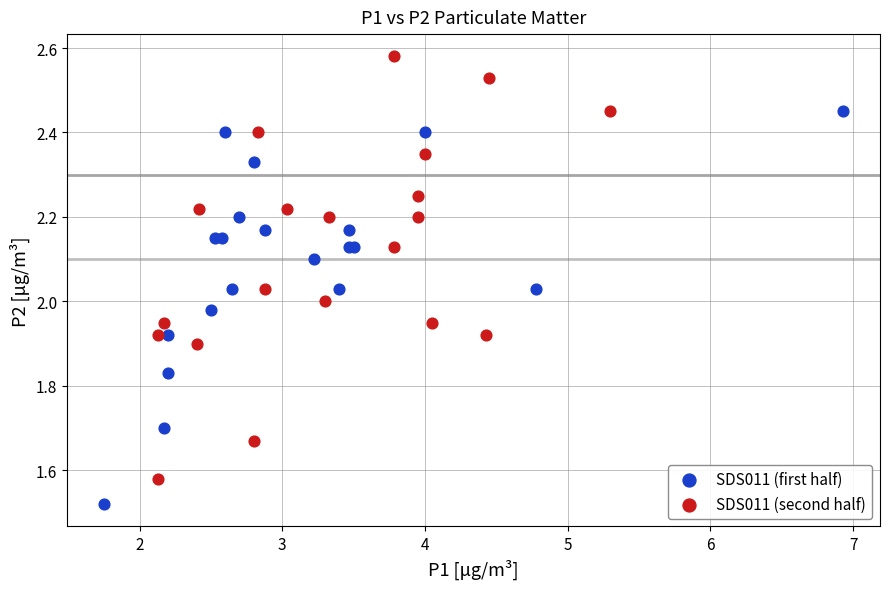

Which series has the widest spread of Y values?

SDS011 (second half)